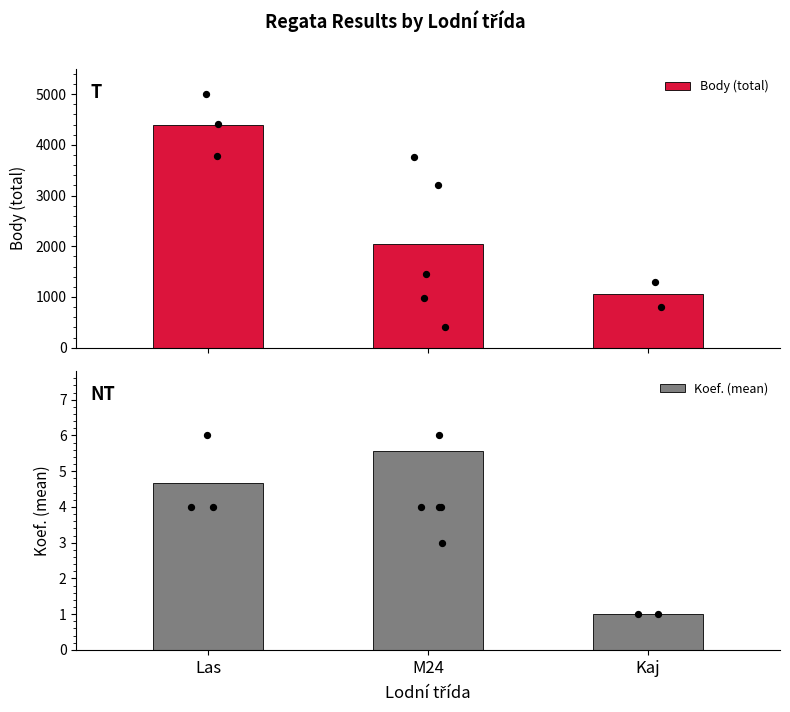

At how many categories does at least one series exceed 3112?

1